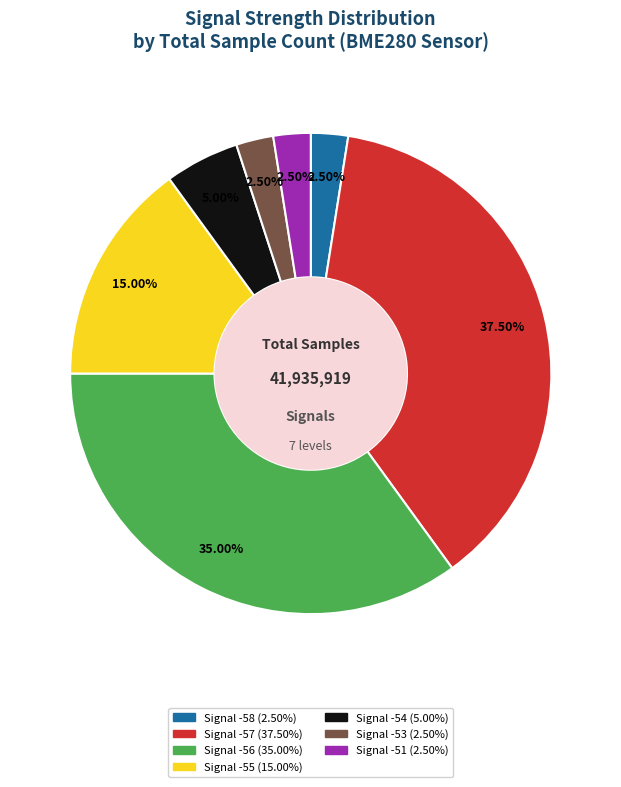

Is there a majority slice in this chart?

No